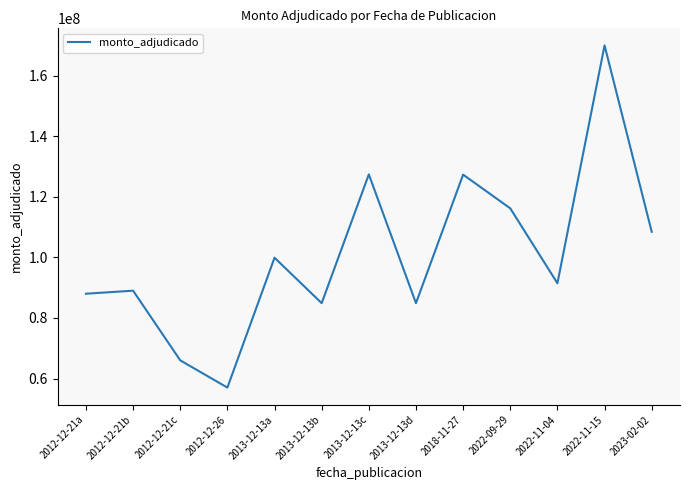

What position from the left is 2013-12-13d?

8